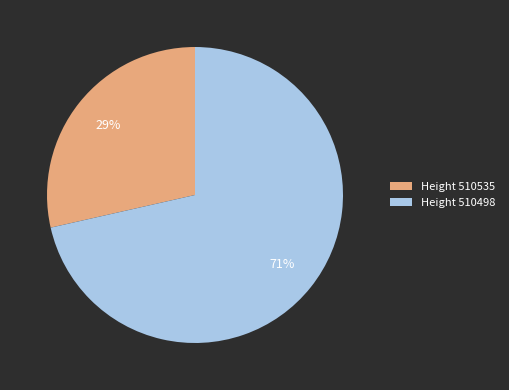

Rank the categories by value from highest to lowest.

Height 510498, Height 510535